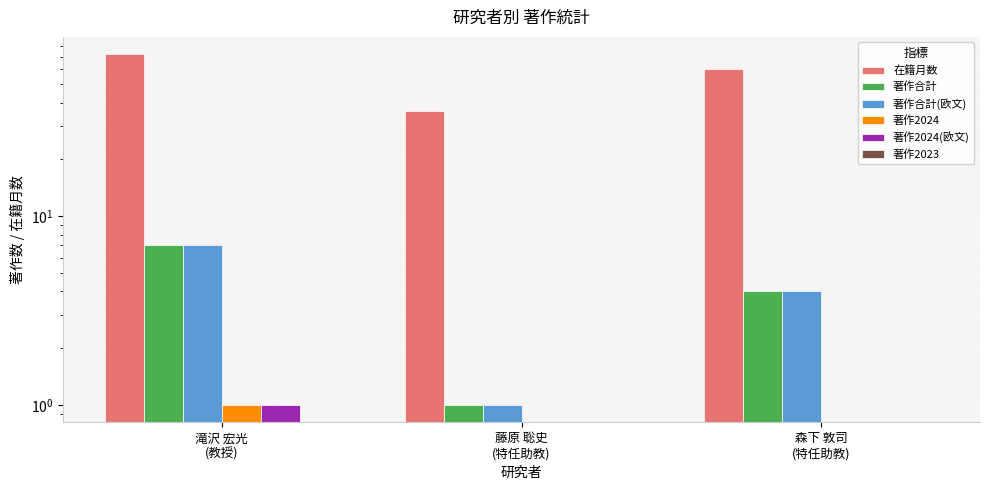

How many bars are there in total?

18